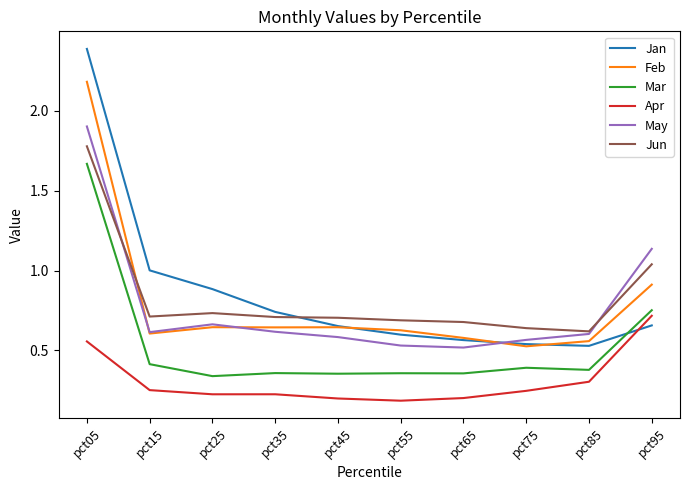

What is the highest value of the Jan series?

2.4